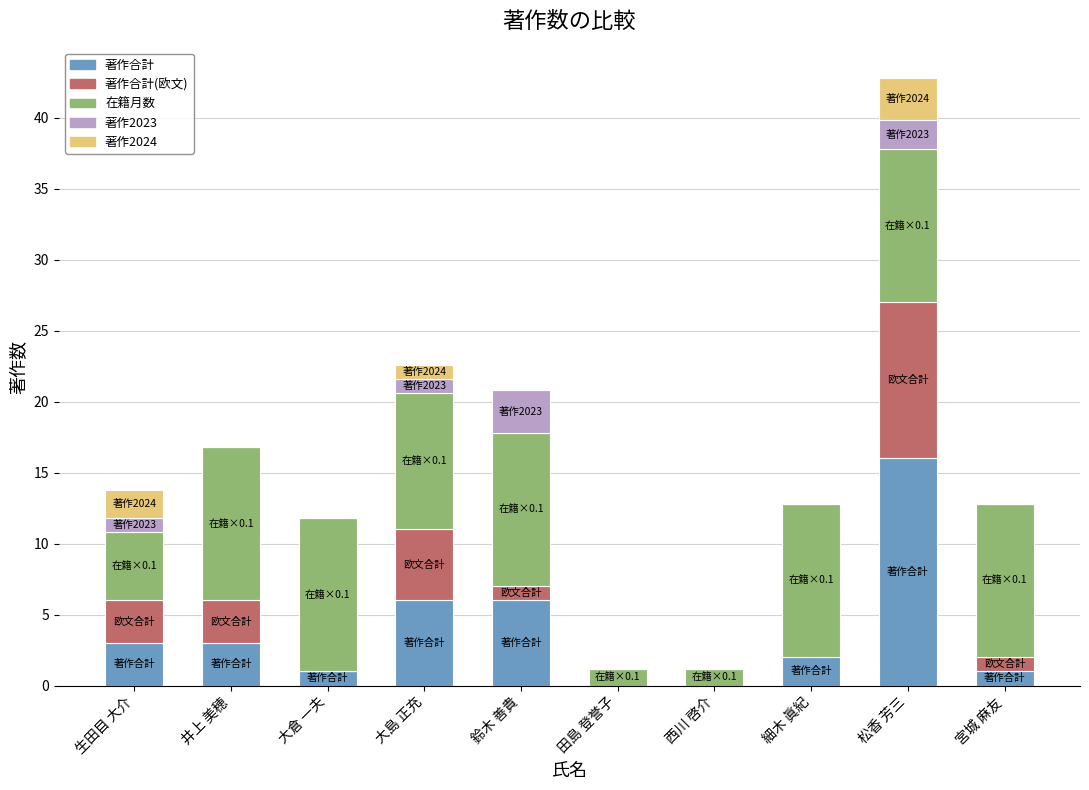

The value of 著作合計 at 鈴木 善貴 is 6.0. True or false?

True